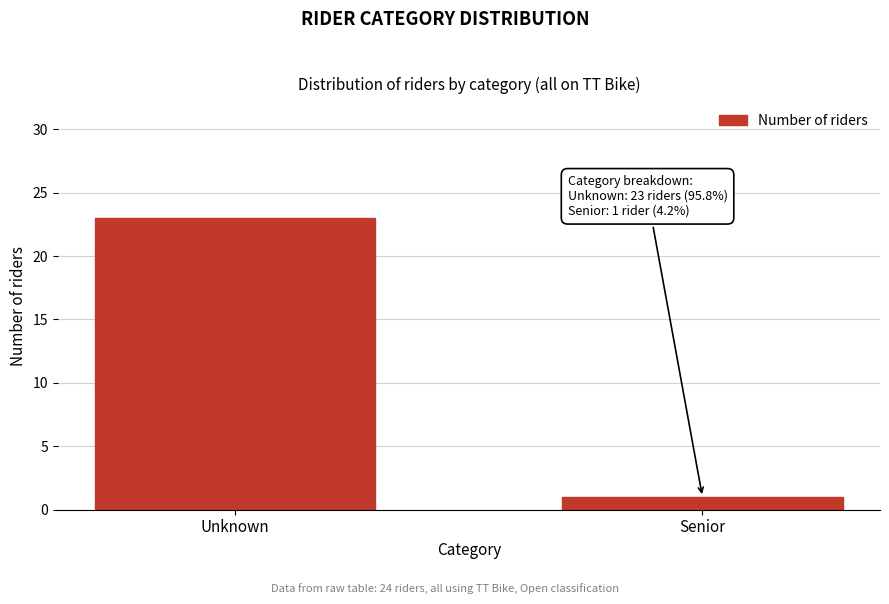

Reading left to right, list all the values displayed in this chart.

23	1